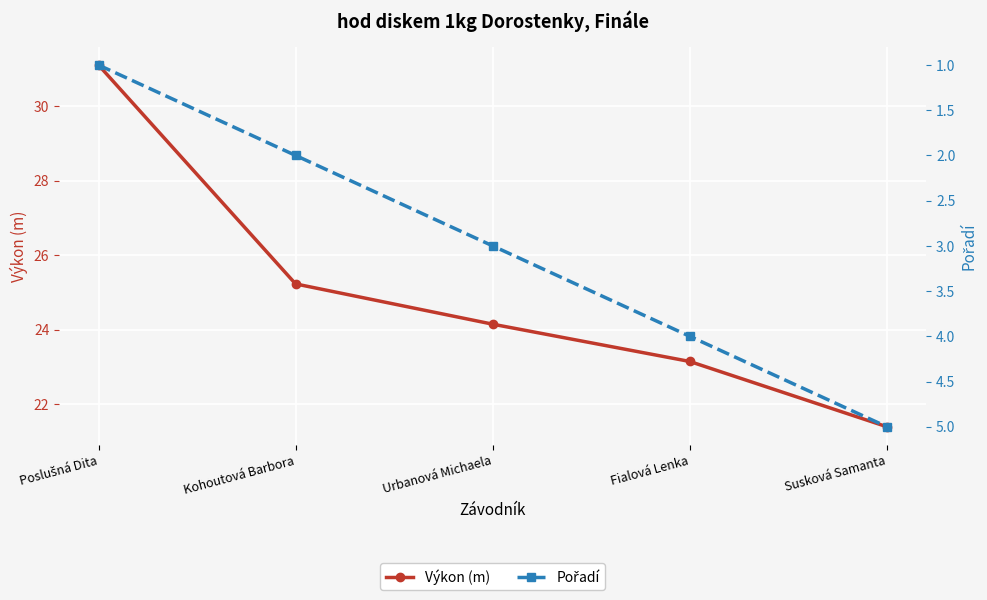

What is the value of the Pořadí point at the 2nd from the left?

2.0